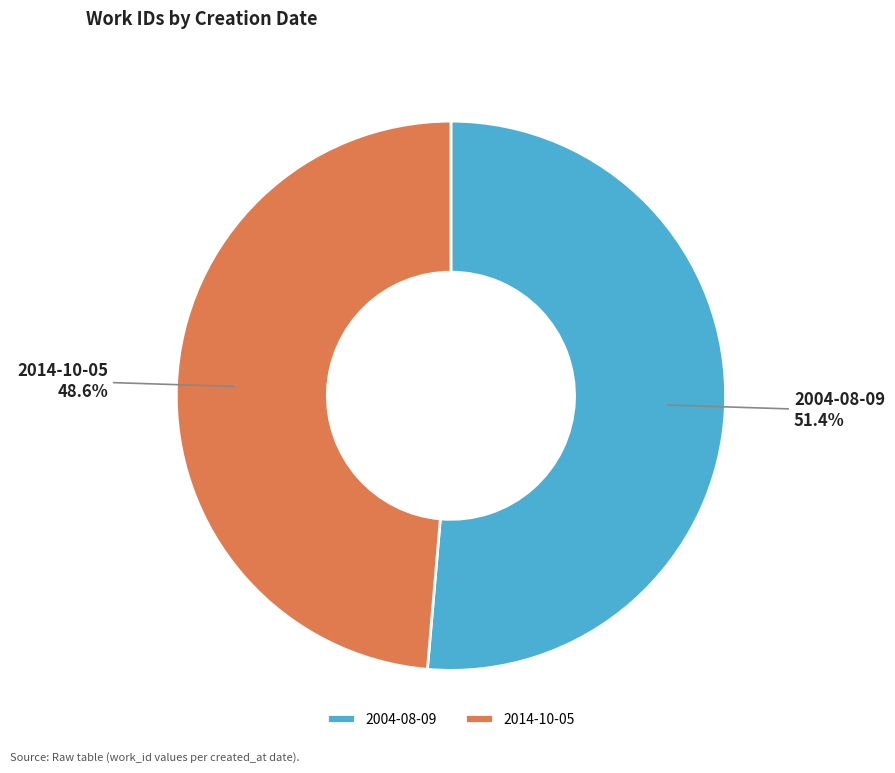

Is there any slice that represents more than half of the pie?

Yes